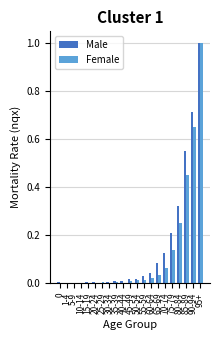

True or false: Male has a value of 0.0 at 25-29.

True